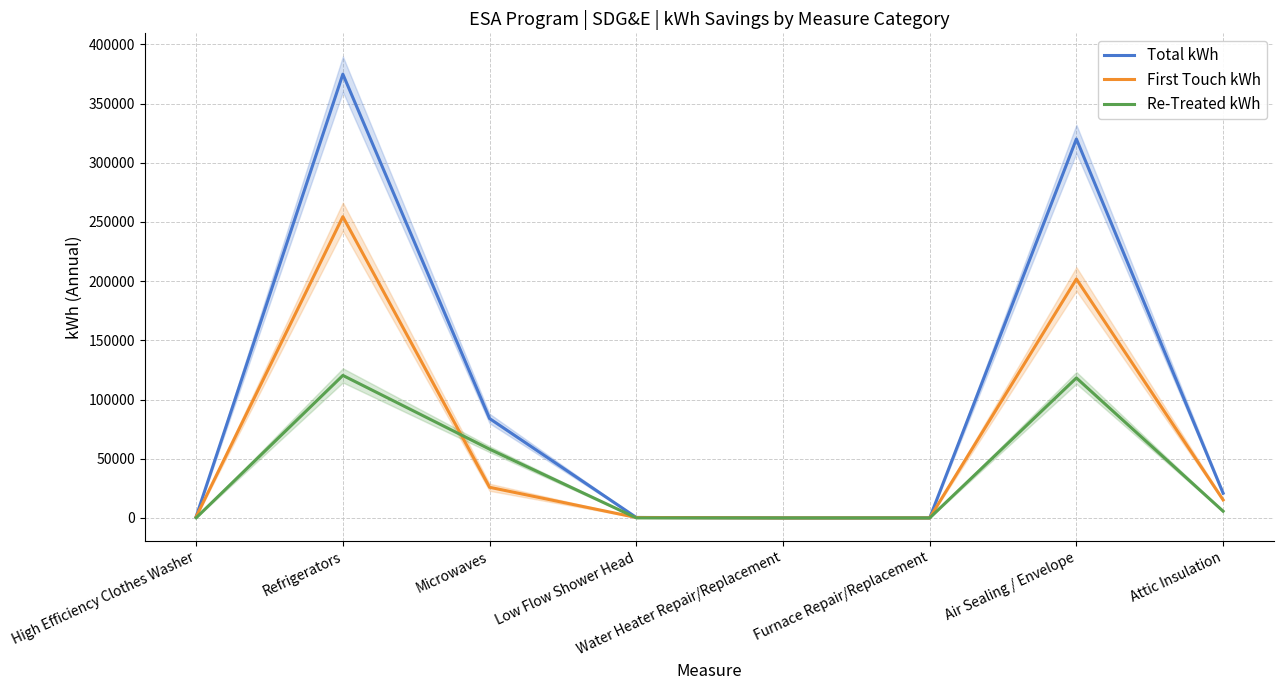

Does the chart display data point markers on the line(s)?

No